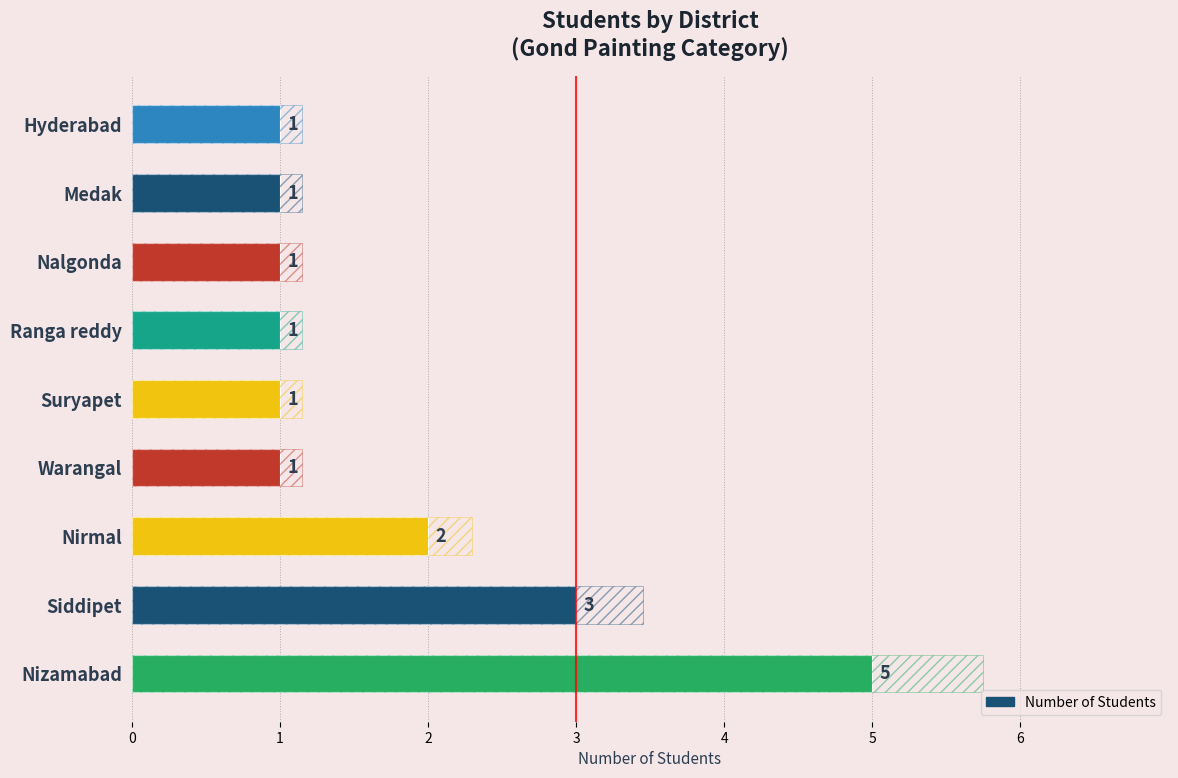

What is the approximate value at Nizamabad?

5